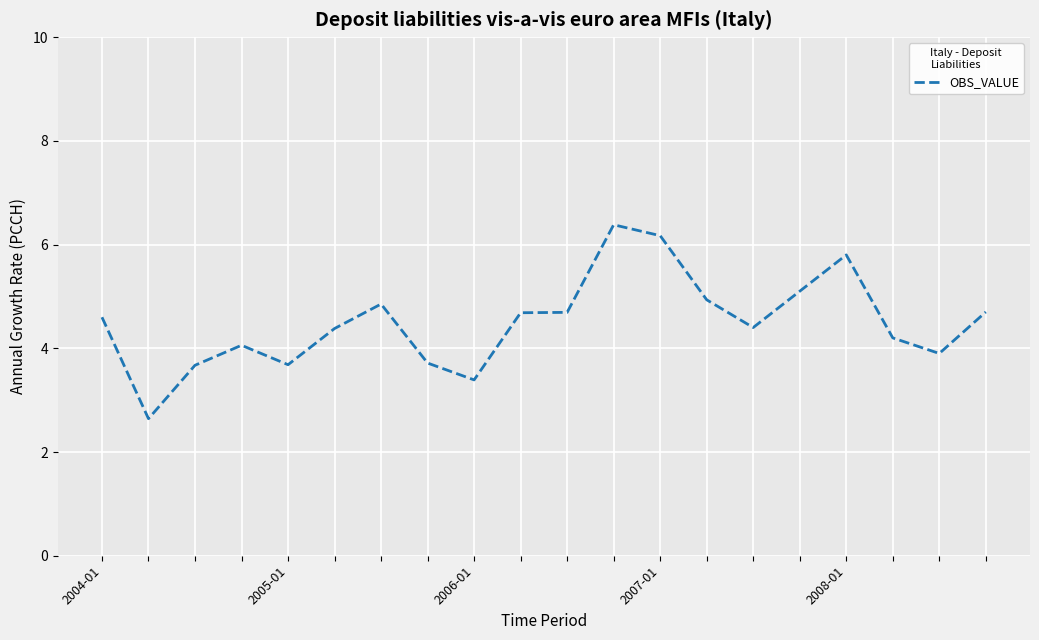

How many values exceed 4?

14